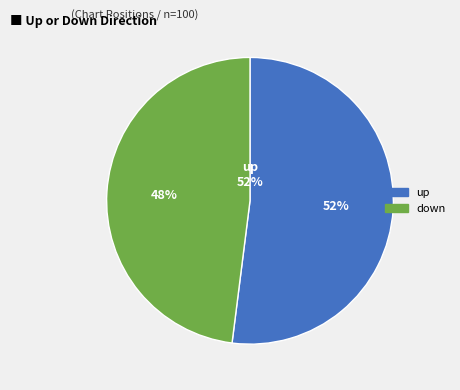

Rank the categories by value from highest to lowest.

up, down